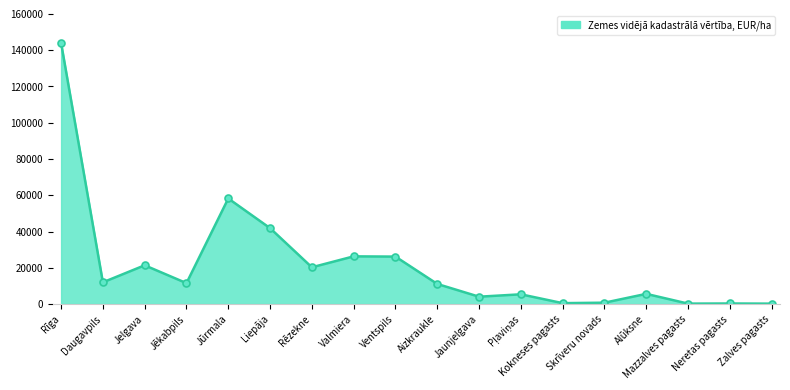

What is the value of the 7th point from the left?

20280.9